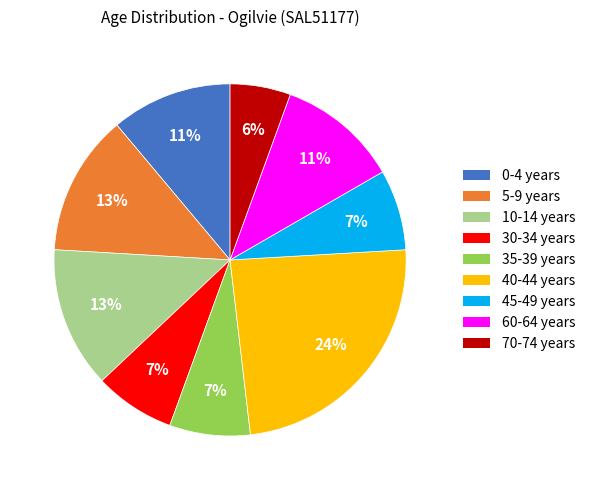

Between 45-49 years and 5-9 years, which is larger?

5-9 years